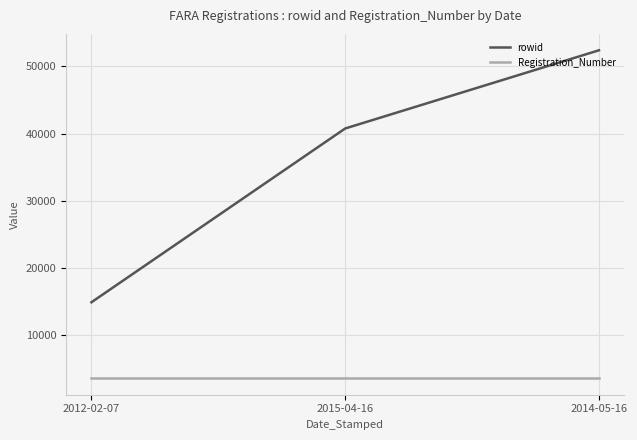

The rowid series shows 14832 at 2012-02-07. True or false?

True